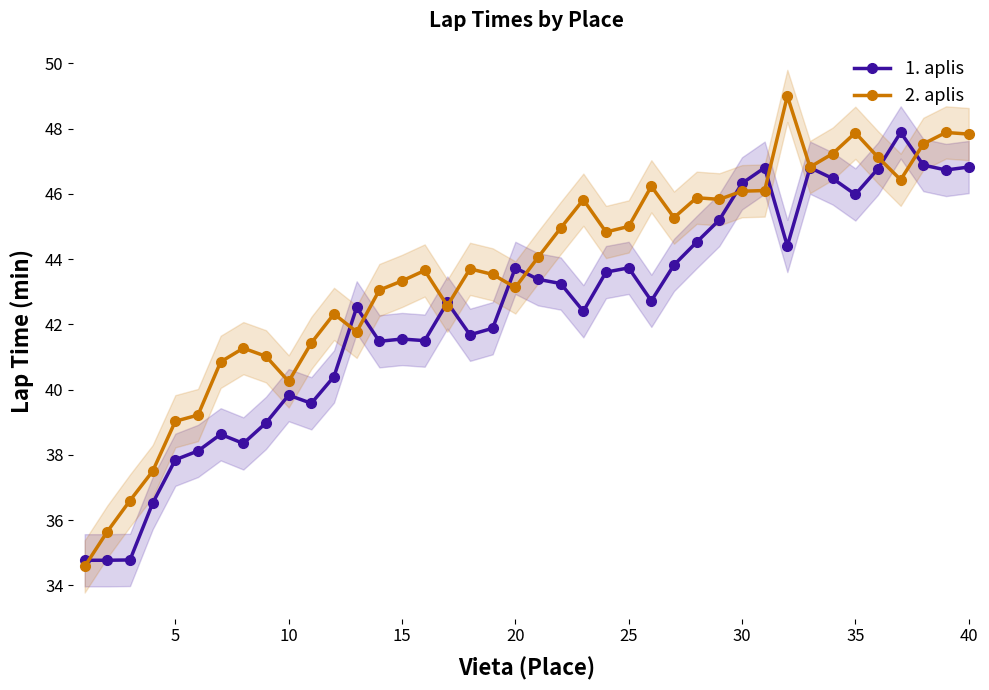

In 1. aplis, how many points are higher than both neighbors (excluding endpoints)?

10